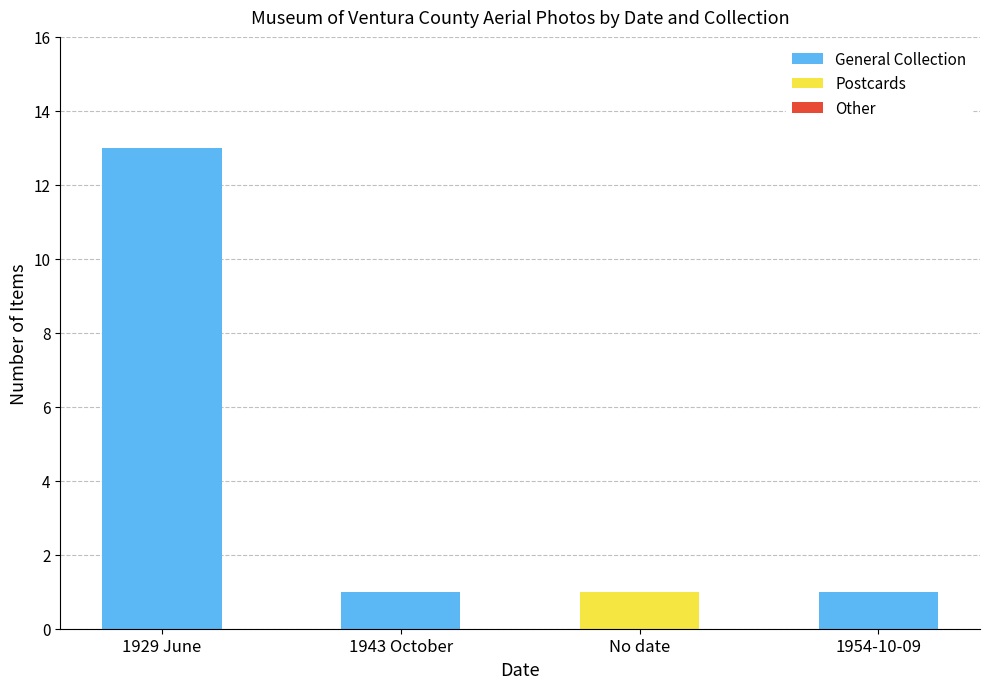

What is the sum of the General Collection values at 1943 October and 1929 June?

14